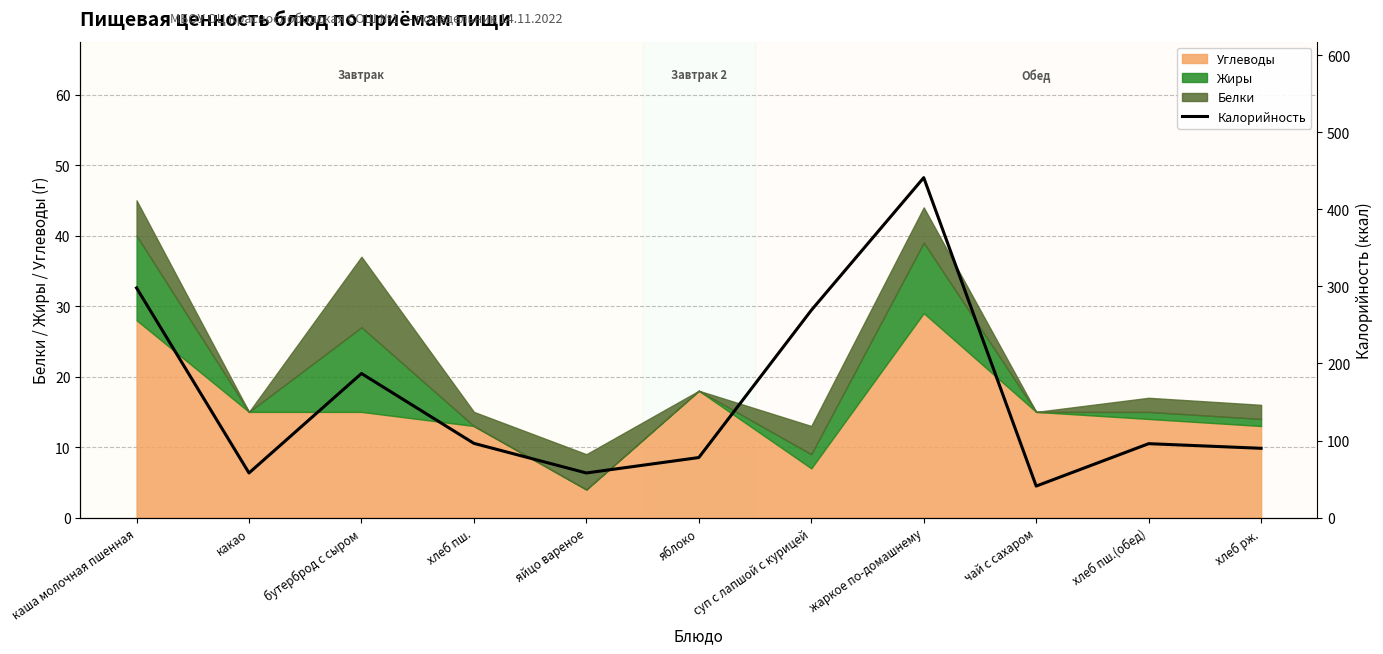

What value does the data have at суп с лапшой с курицей?

269.0